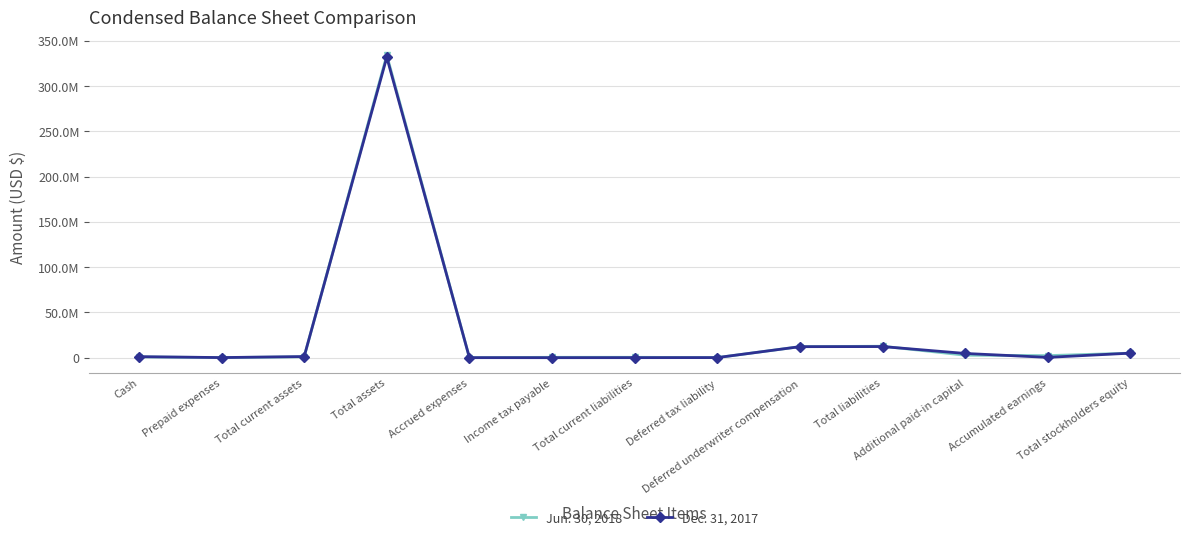

Which series changed the most between Total assets and Accrued expenses?

Jun. 30, 2018